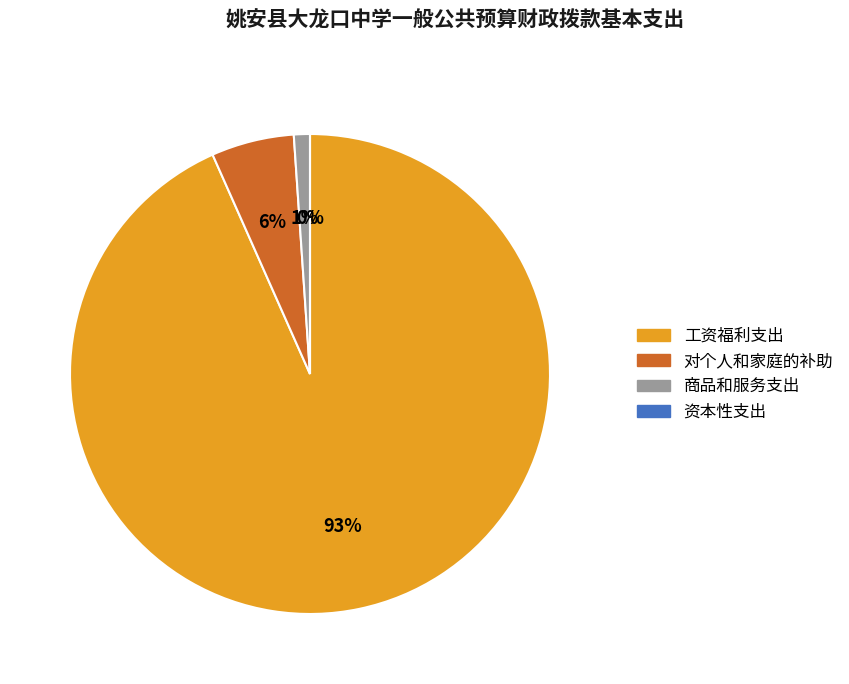

To the nearest percent, what is the difference between the 资本性支出 and 对个人和家庭的补助 slice percentages?

6%